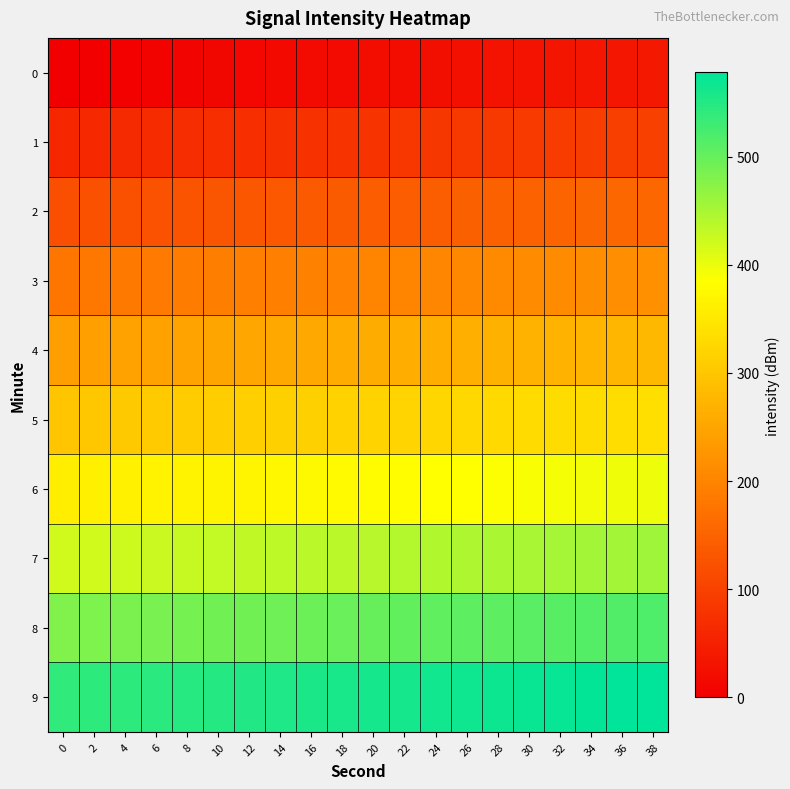

Reading right to left, extract all data points from this chart.

0: 38=38	36=36	34=34	32=32	30=30	28=28	26=26	24=24	22=22	20=20	18=18	16=16	14=14	12=12	10=10	8=8	6=6	4=4	2=2	0=0
1: 38=98	36=96	34=94	32=92	30=90	28=88	26=86	24=84	22=82	20=80	18=78	16=76	14=74	12=72	10=70	8=68	6=66	4=64	2=62	0=60
2: 38=158	36=156	34=154	32=152	30=150	28=148	26=146	24=144	22=142	20=140	18=138	16=136	14=134	12=132	10=130	8=128	6=126	4=124	2=122	0=120
3: 38=218	36=216	34=214	32=212	30=210	28=208	26=206	24=204	22=202	20=200	18=198	16=196	14=194	12=192	10=190	8=188	6=186	4=184	2=182	0=180
4: 38=278	36=276	34=274	32=272	30=270	28=268	26=266	24=264	22=262	20=260	18=258	16=256	14=254	12=252	10=250	8=248	6=246	4=244	2=242	0=240
5: 38=338	36=336	34=334	32=332	30=330	28=328	26=326	24=324	22=322	20=320	18=318	16=316	14=314	12=312	10=310	8=308	6=306	4=304	2=302	0=300
6: 38=398	36=396	34=394	32=392	30=390	28=388	26=386	24=384	22=382	20=380	18=378	16=376	14=374	12=372	10=370	8=368	6=366	4=364	2=362	0=360
7: 38=458	36=456	34=454	32=452	30=450	28=448	26=446	24=444	22=442	20=440	18=438	16=436	14=434	12=432	10=430	8=428	6=426	4=424	2=422	0=420
8: 38=518	36=516	34=514	32=512	30=510	28=508	26=506	24=504	22=502	20=500	18=498	16=496	14=494	12=492	10=490	8=488	6=486	4=484	2=482	0=480
9: 38=578	36=576	34=574	32=572	30=570	28=568	26=566	24=564	22=562	20=560	18=558	16=556	14=554	12=552	10=550	8=548	6=546	4=544	2=542	0=540